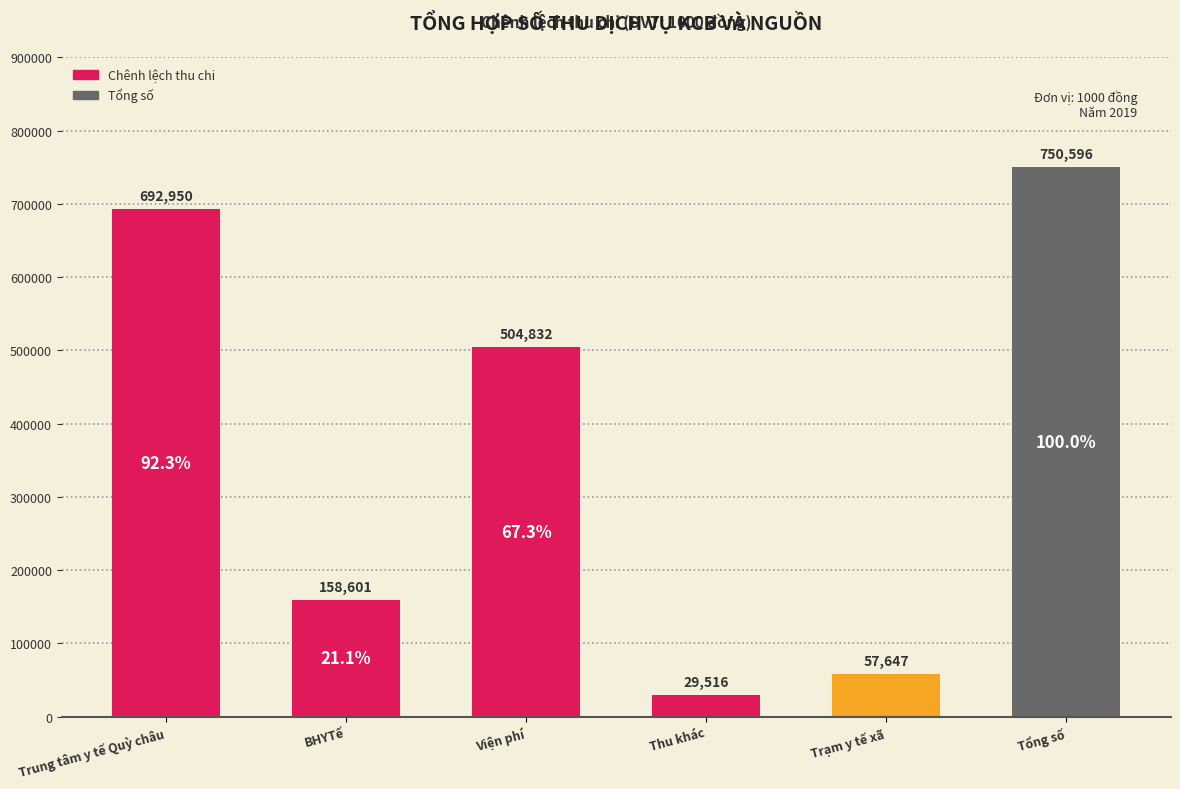

The value at Thu khác is 29516.5. True or false?

True